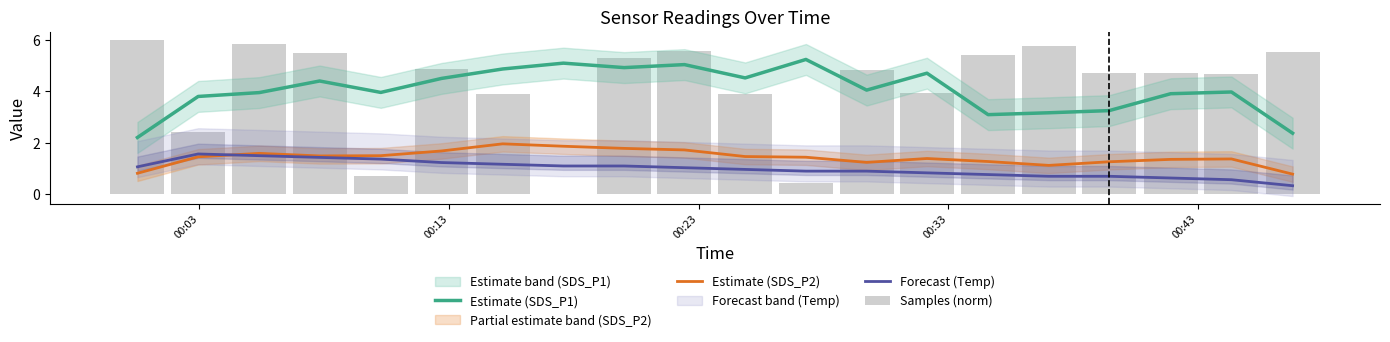

True or false: Estimate (SDS_P1) and Estimate (SDS_P2) cross at least once.

False